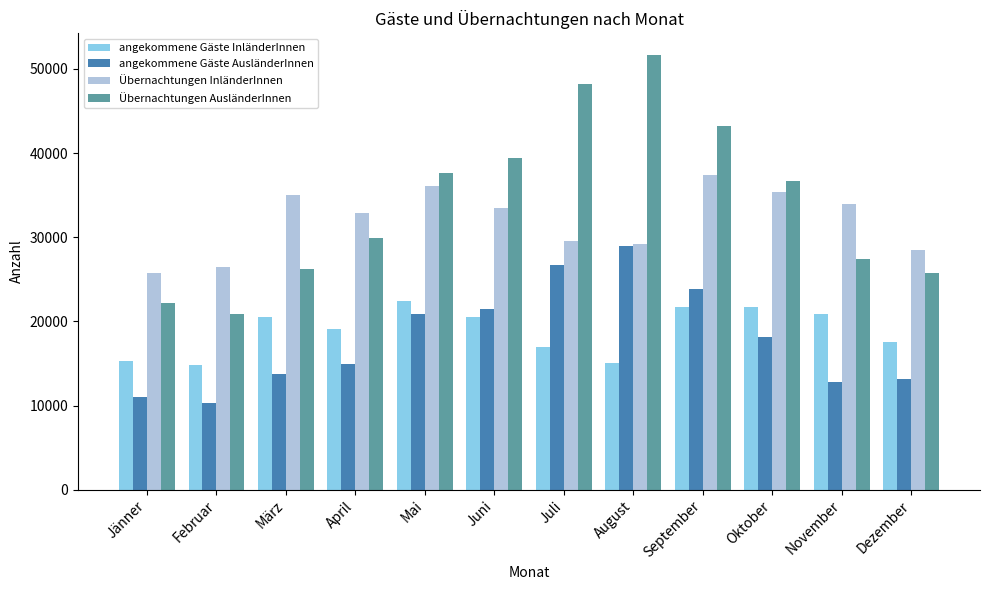

Is it true that Übernachtungen AusländerInnen equals 15396 at April?

False